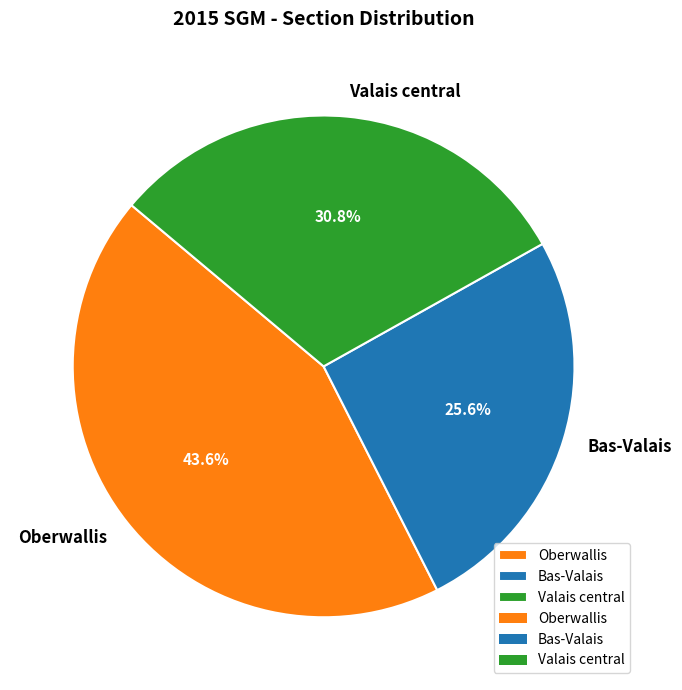

To the nearest percent, what is the difference between the largest and smallest slice percentages?

18%